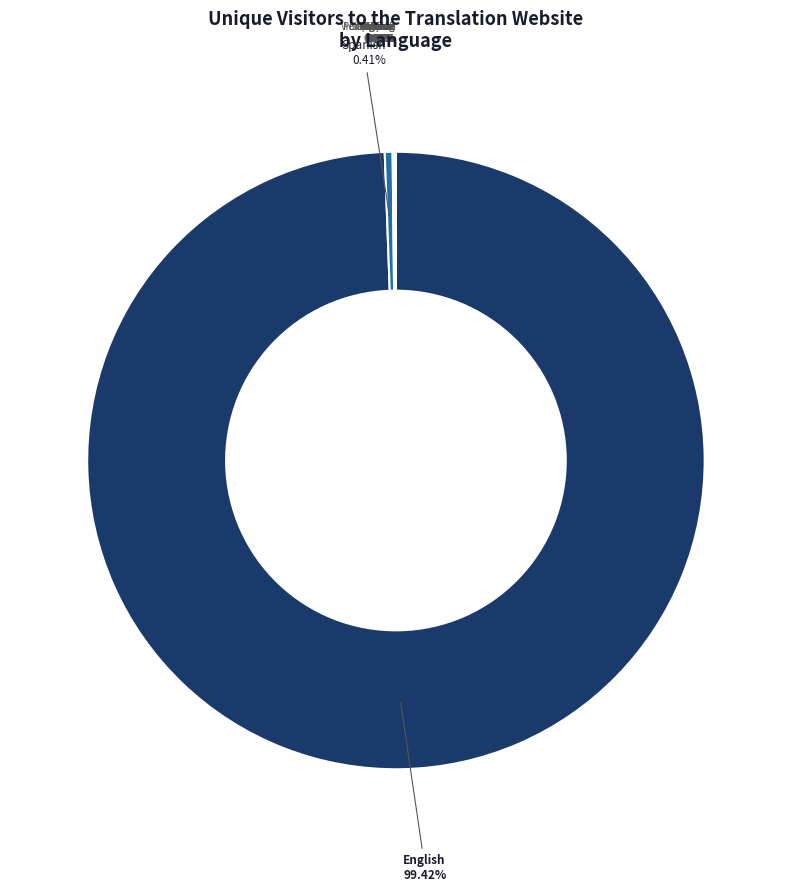

What is the largest slice in the pie chart?

English